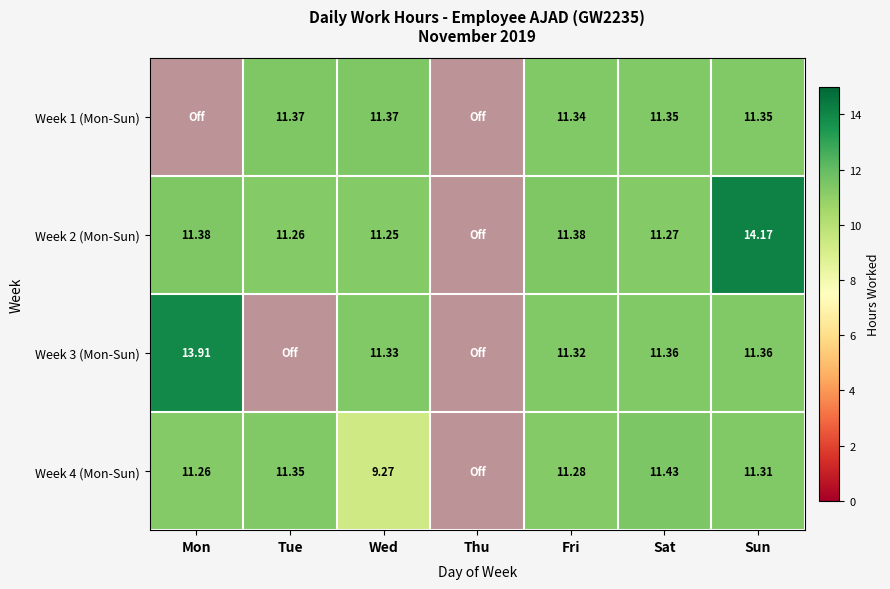

At which label does Week 4 (Mon-Sun) first exceed 11?

Mon